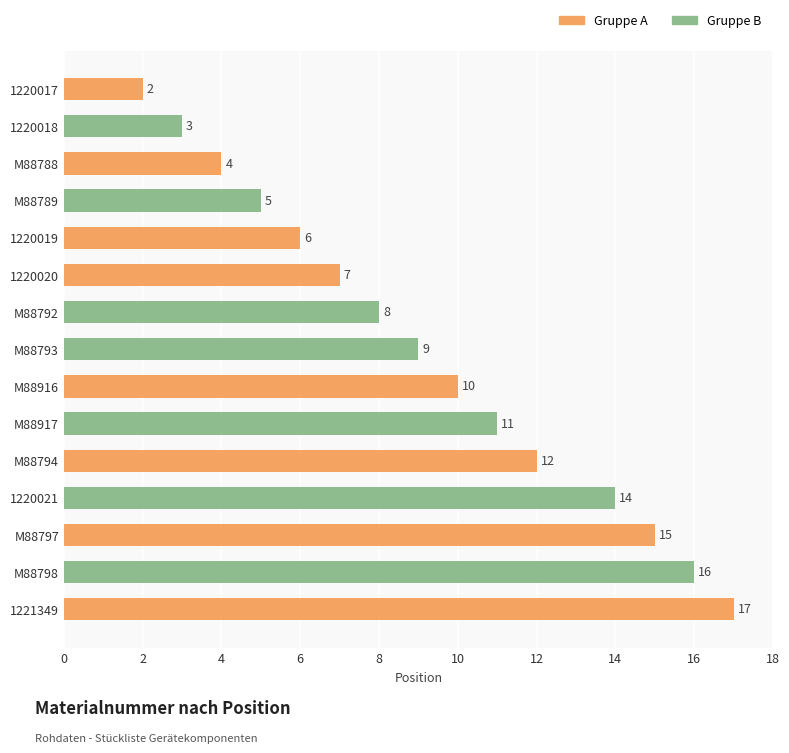

Approximately how many times larger is the value at M88794 compared to M88792?

1.5